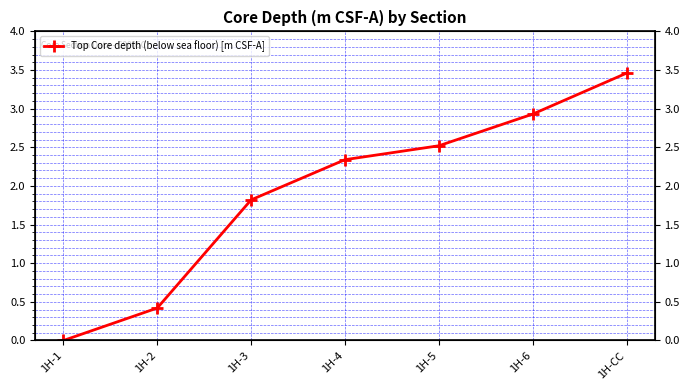

True or false: there are more than 1 points higher than both neighbors.

False